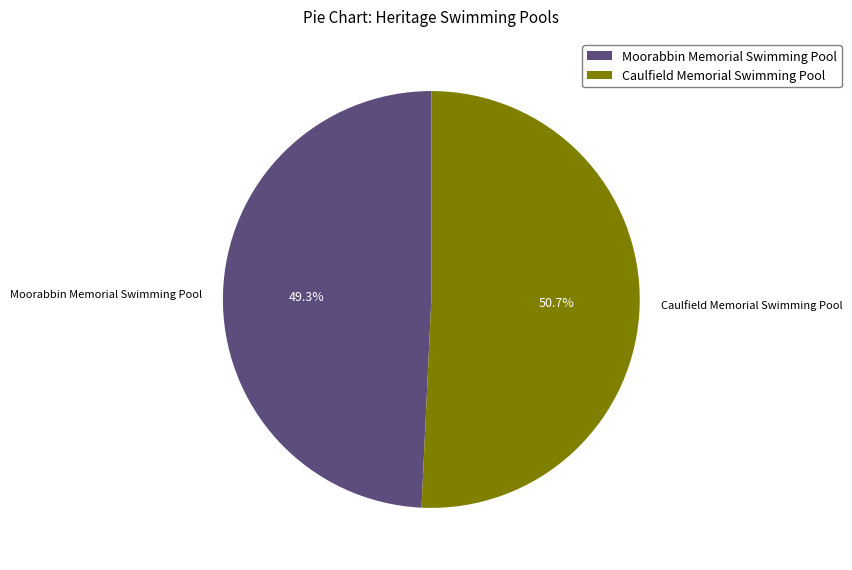

Which slice represents more than half of the pie?

Caulfield Memorial Swimming Pool